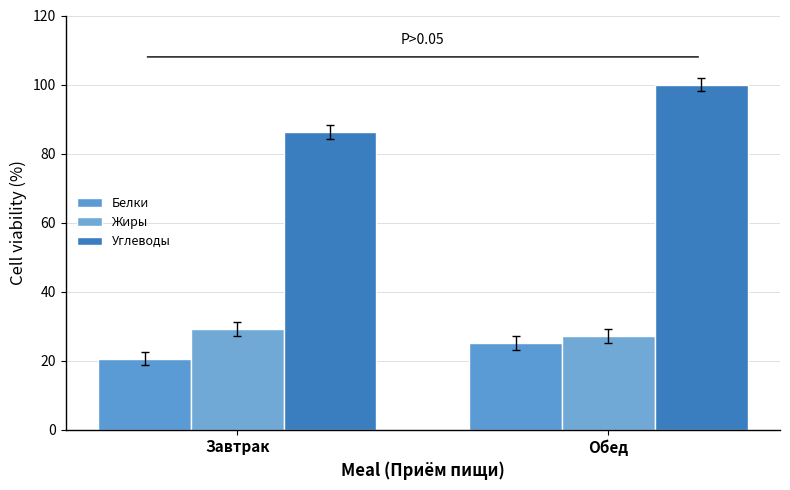

At which label does Жиры reach its minimum?

Обед